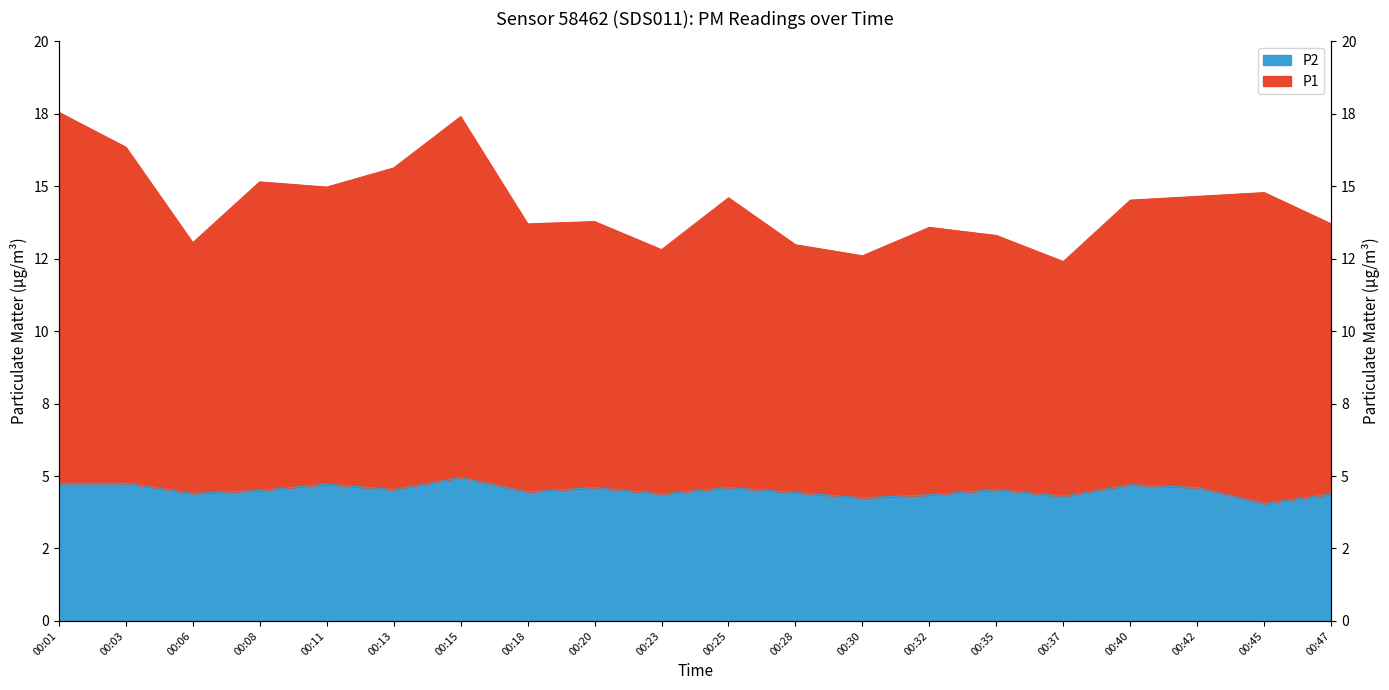

What is the lowest value of the P2 series?

4.0